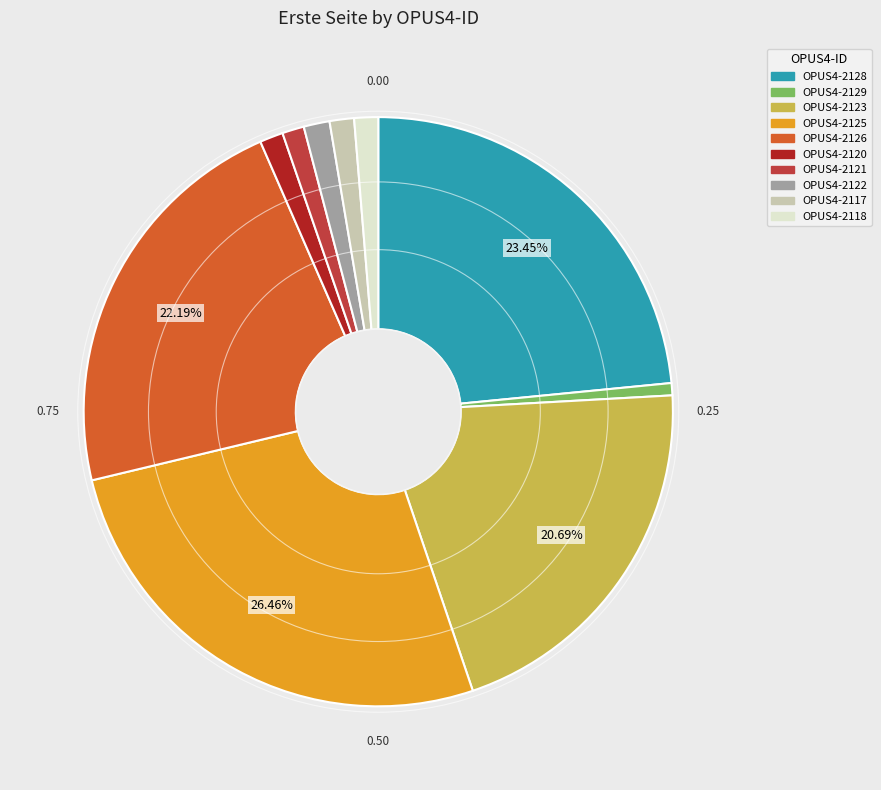

The OPUS4-2125 slice represents 13% of the pie. True or false?

False